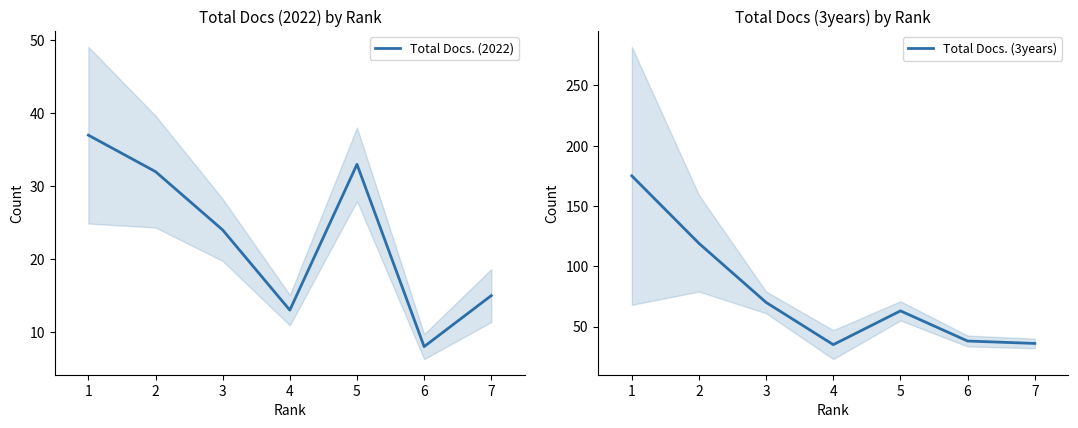

Is the value of Total Docs. (2022) at 4 greater than the value of Total Docs. (3years) at 1?

No